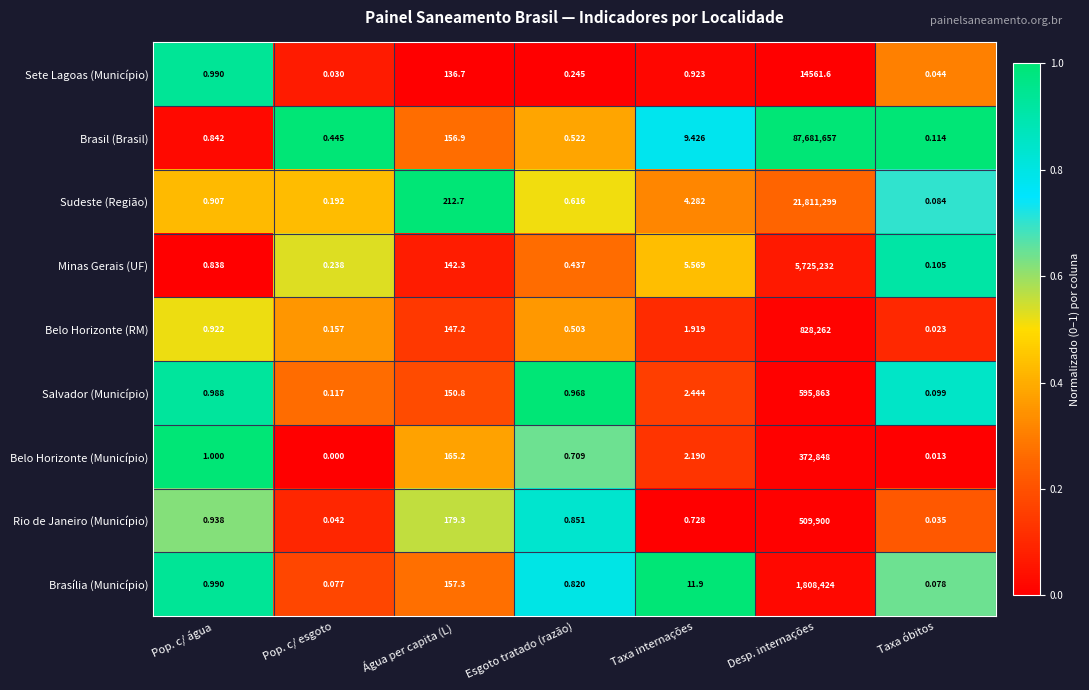

Which series has the widest spread of values?

Brasil (Brasil)